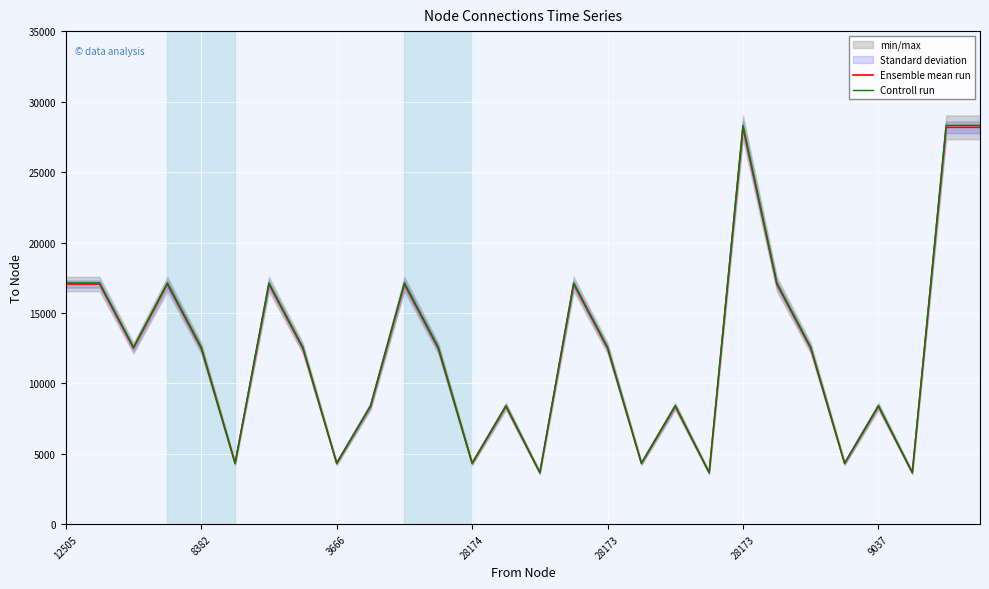

Rank the categories by Controll run value from highest to lowest.

20, 26, 27, 12505, 8382, 28174, 9037, 10, 15, 21, 3666, 28173, 7, 11, 16, 22, 9, 13, 18, 24, 28173, 8, 12, 17, 23, 14, 19, 25